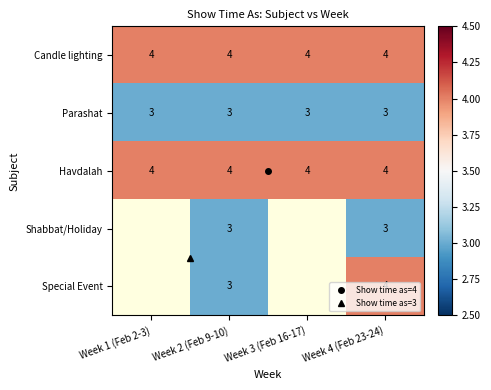

What is the average value of the Havdalah series?

4.0